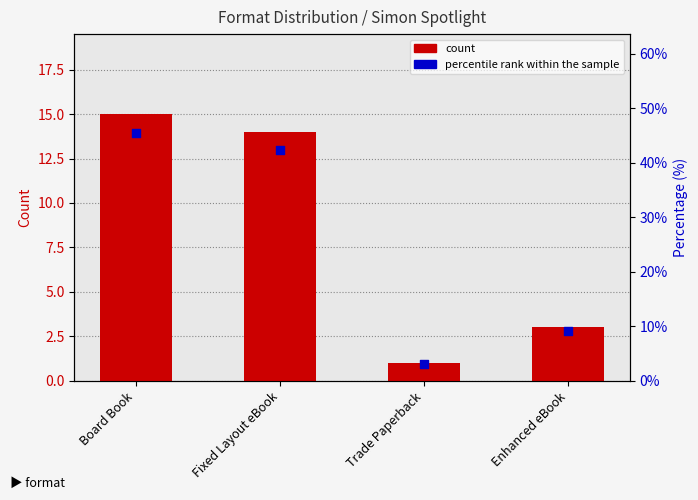

What are all the series names shown in the legend?

count, percentile rank within the sample